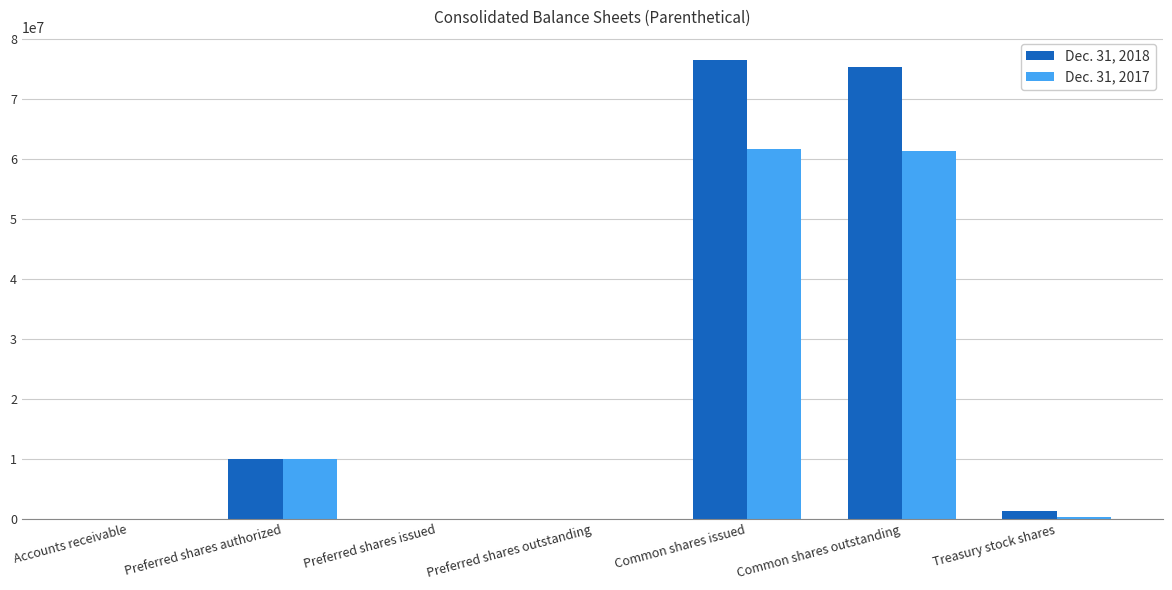

How many data points does each series have?

7